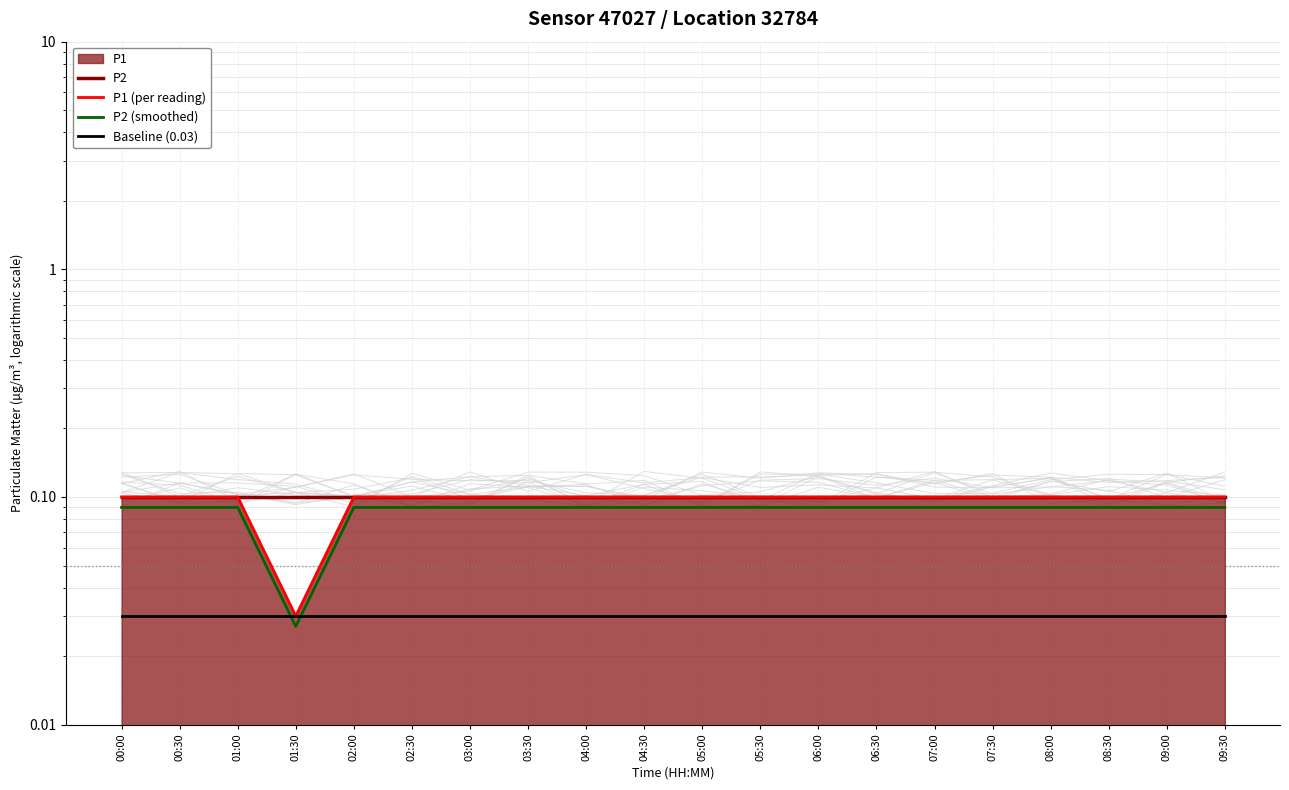

What is the label of the 9th point from the right?

05:30